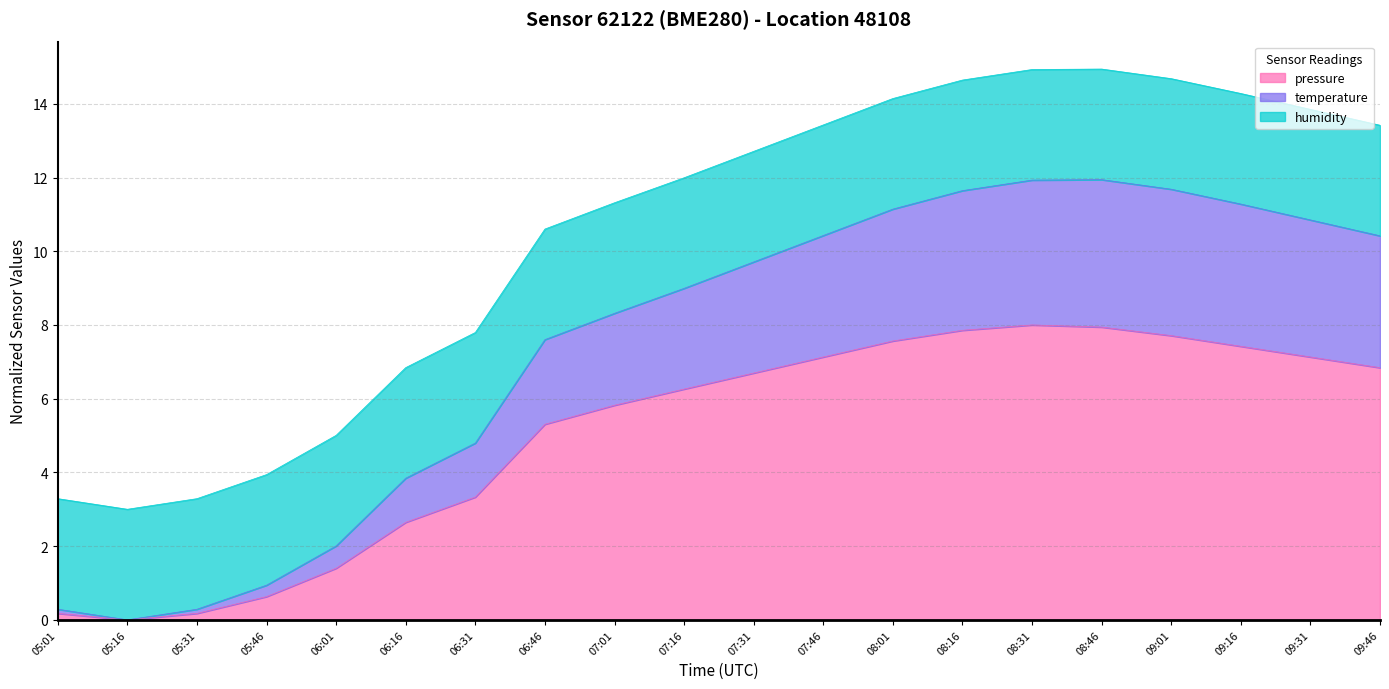

What is the value of the pressure point at the 15th from the left?

8.0